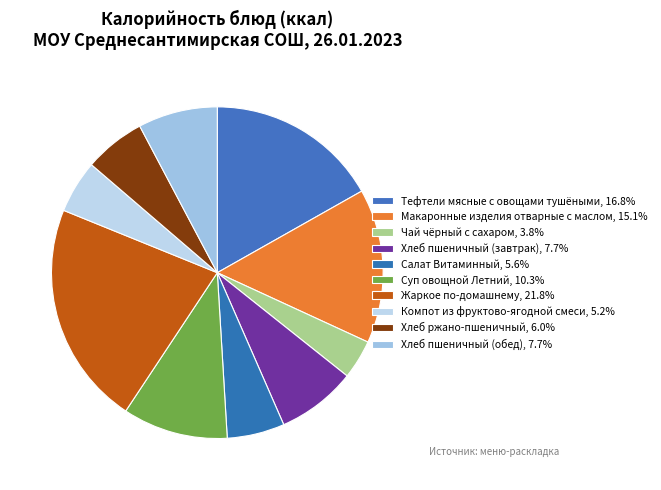

Does Хлеб ржано-пшеничный represent more than half of the total?

No